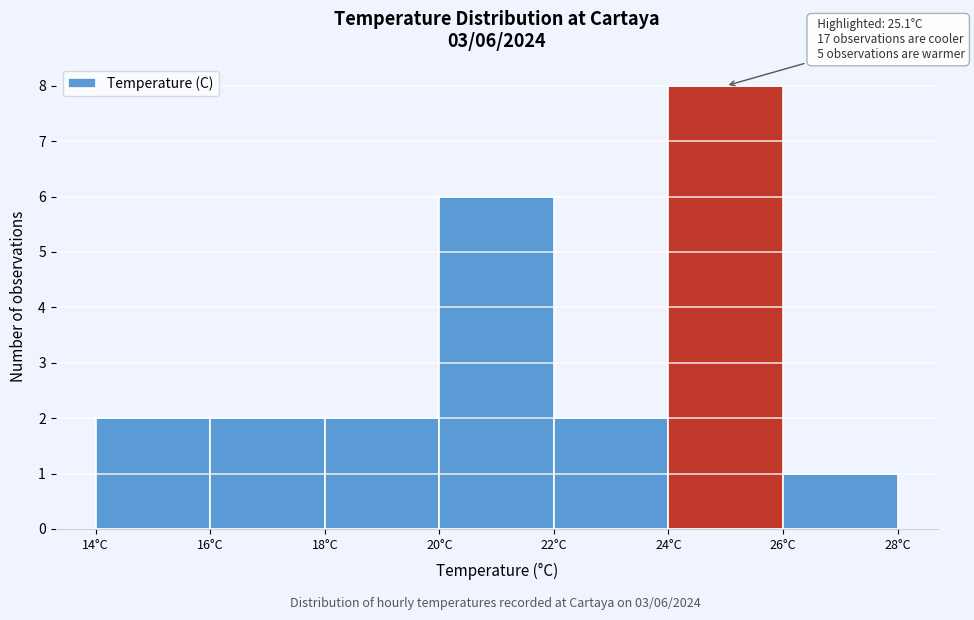

Which range on the x-axis has the tallest bar?

24 to 26